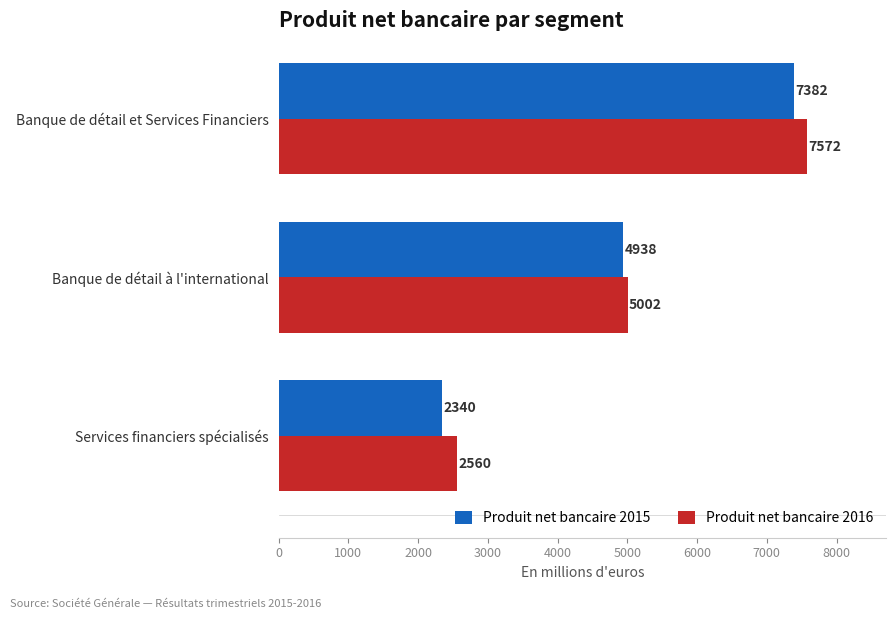

Is the value of Produit net bancaire 2015 at Banque de détail et Services Financiers greater than the value of Produit net bancaire 2016 at Services financiers spécialisés?

Yes